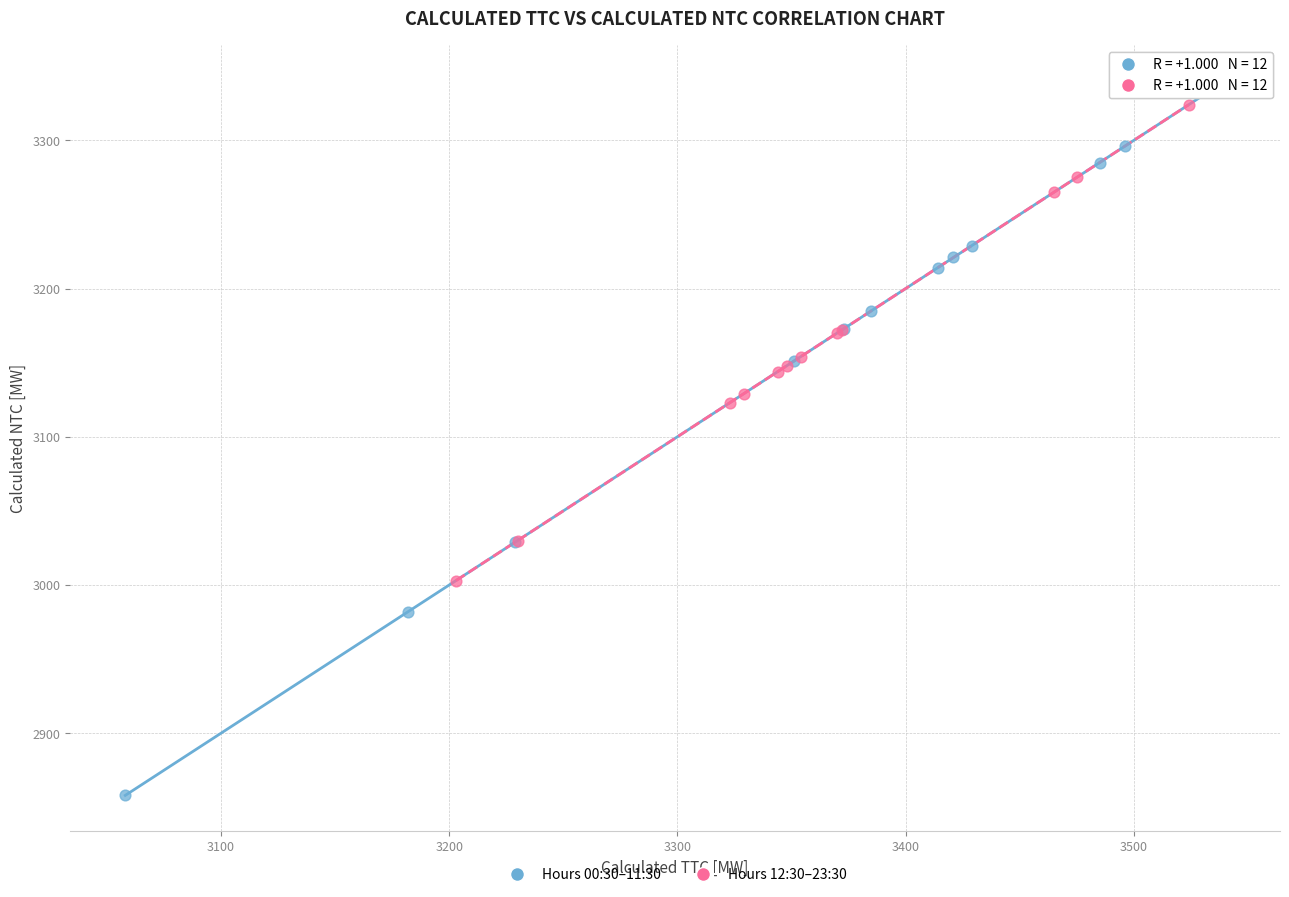

Which series contains the lowest Y value?

Hours 00:30–11:30